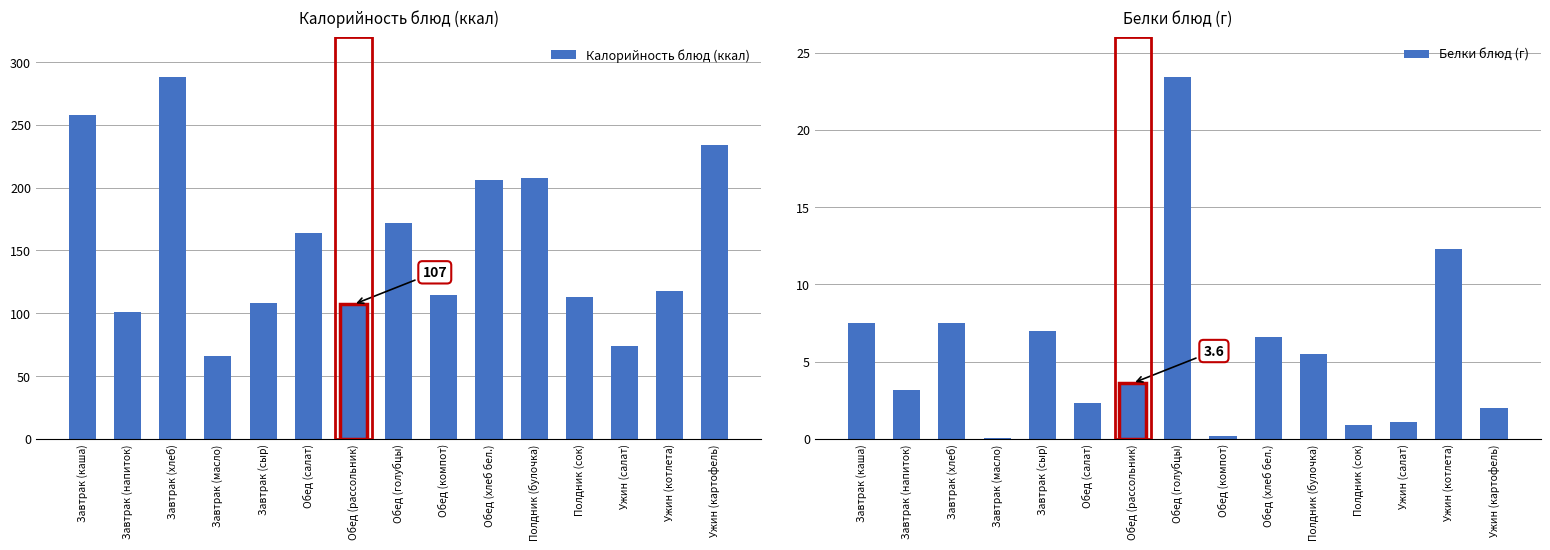

At which category does the chart reach its peak across all series?

Завтрак (хлеб)